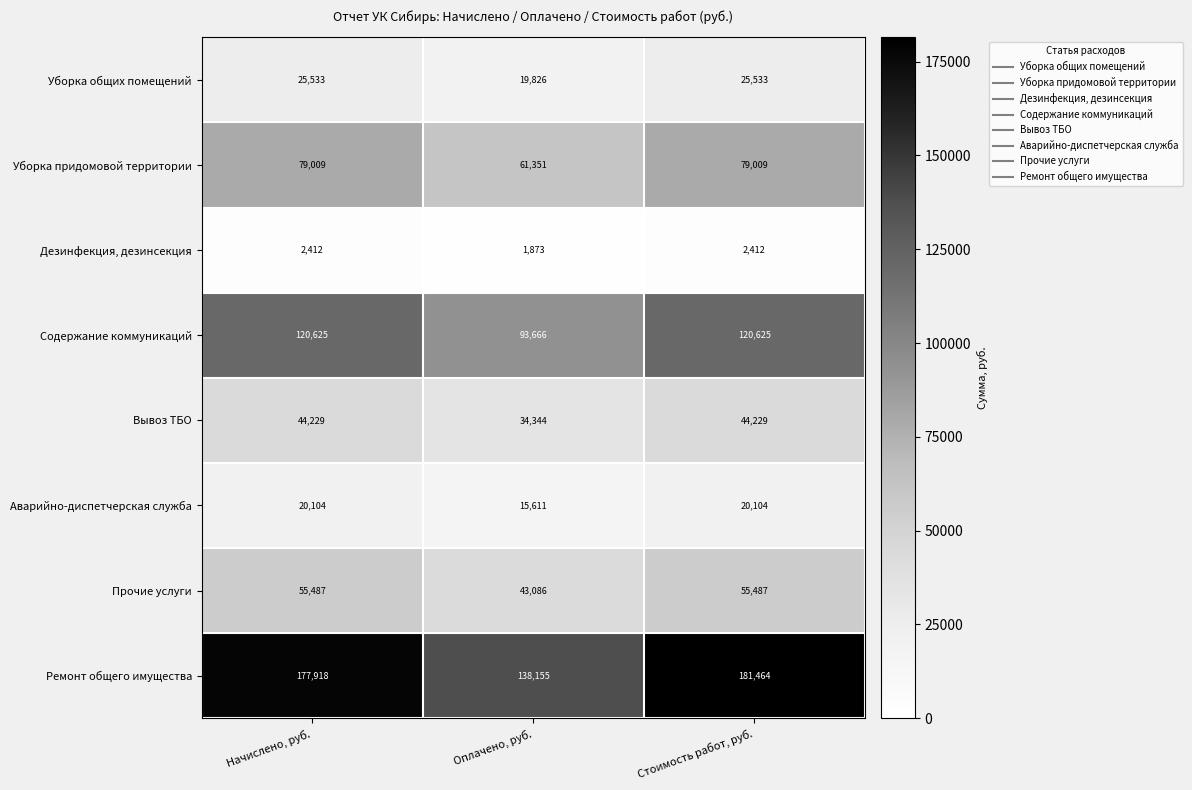

Which series has the largest range (max minus min)?

Ремонт общего имущества